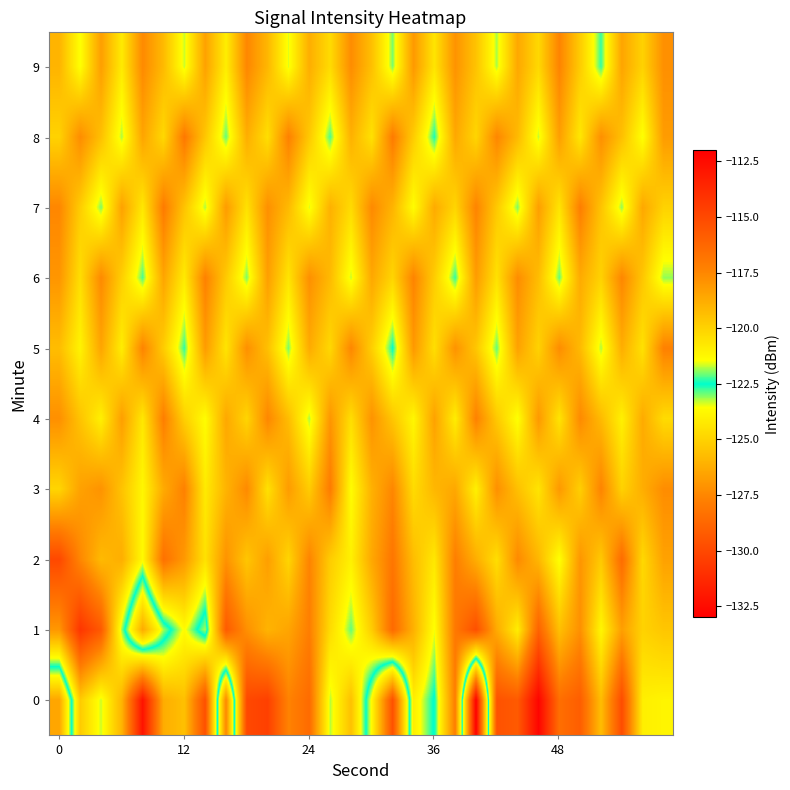

What is the minimum value shown in the chart?

-133.0